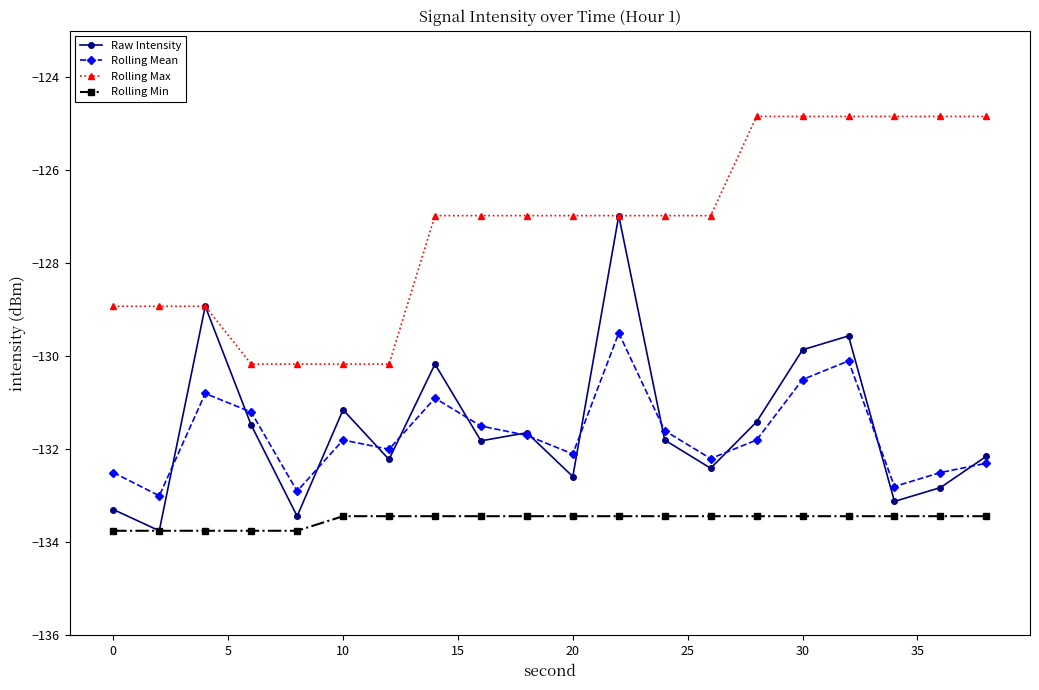

What is the highest value of the Rolling Max series?

-124.8